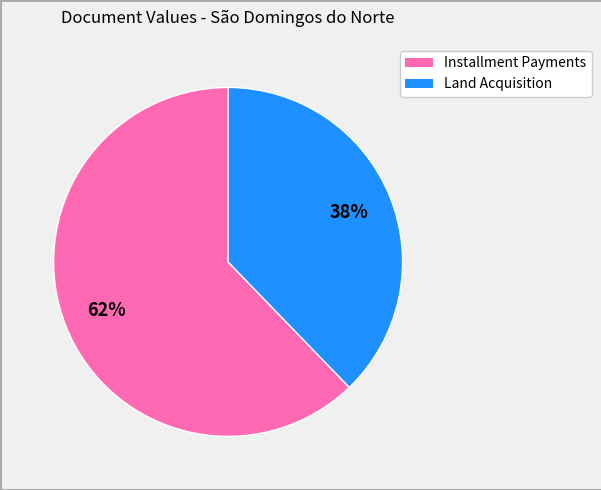

To the nearest percent, what is the difference between the largest and smallest slice percentages?

24%